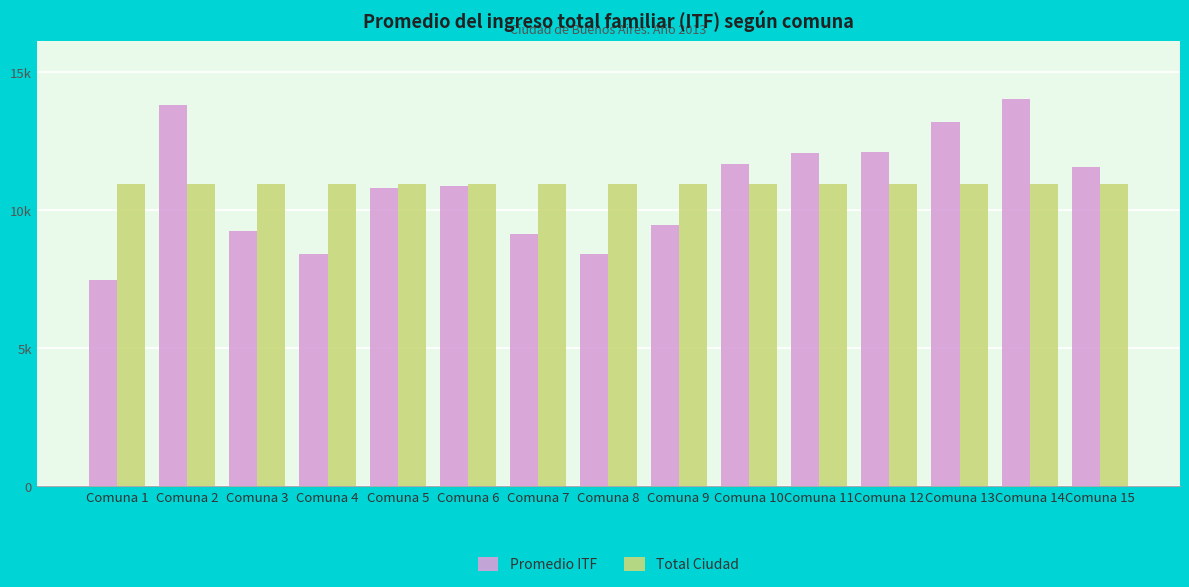

List the series in order of their overall mean, highest first.

Total Ciudad, Promedio ITF